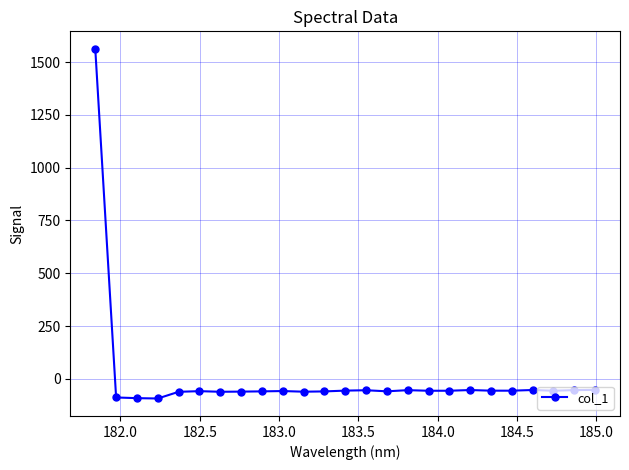

What is the maximum value shown in the chart?

1563.4